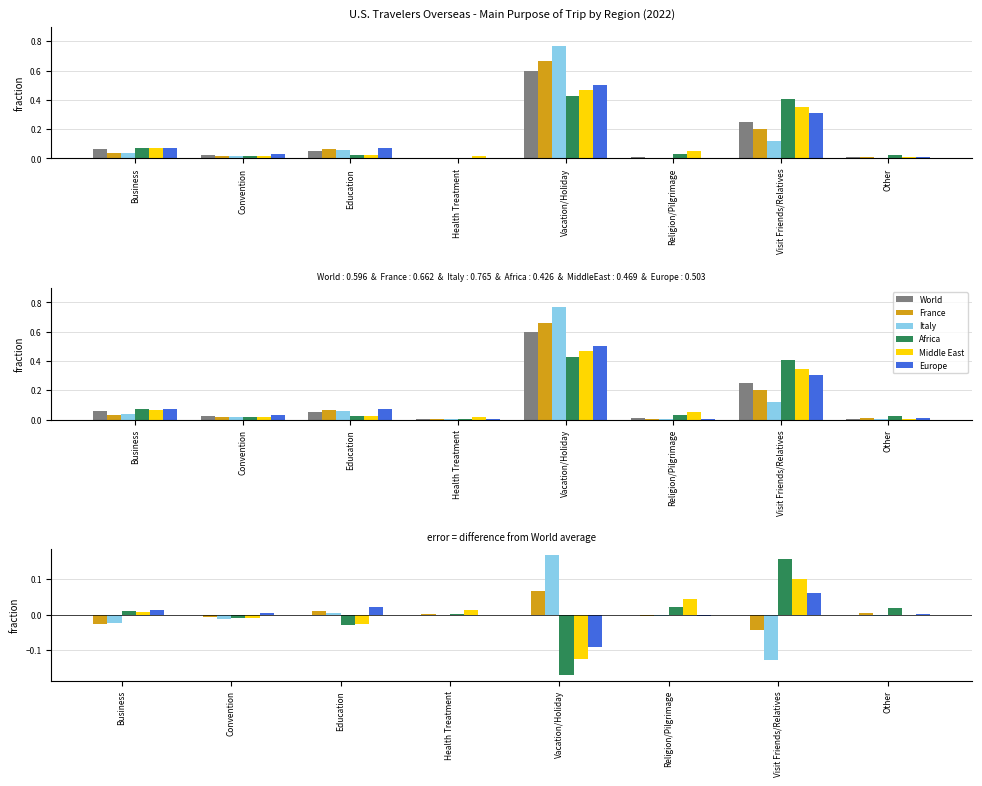

What is the minimum value for Italy?

-0.1